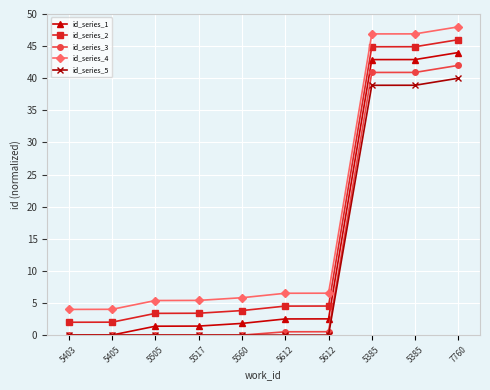

How many lines are shown in the chart?

5